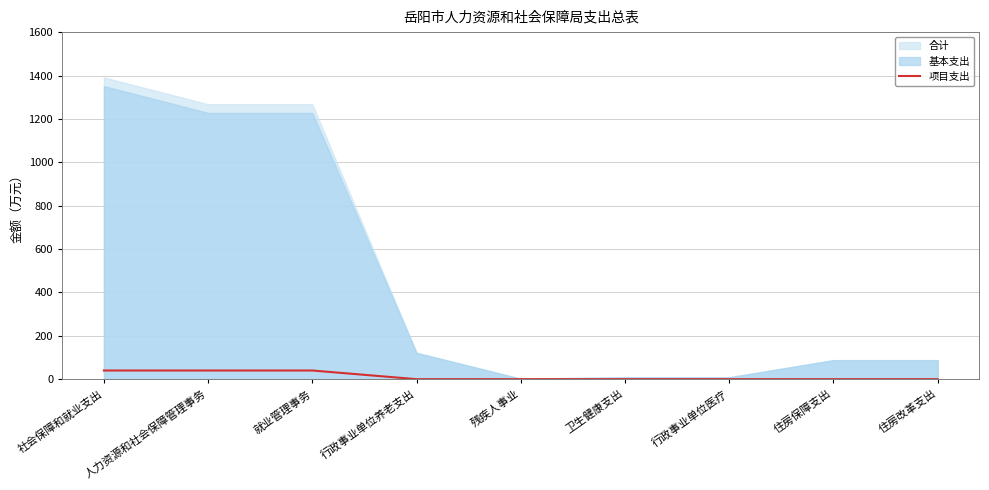

The chart shows a value of 40 at 人力资源和社会保障管理事务. True or false?

True